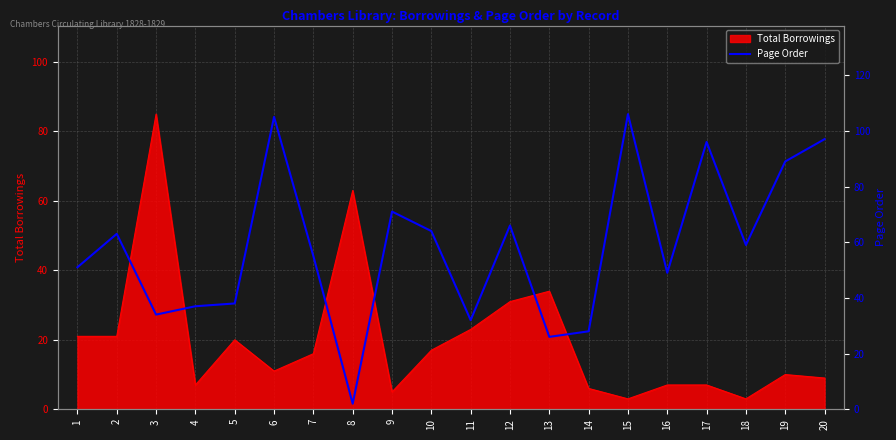

The Total Borrowings series shows 5 at 9. True or false?

True